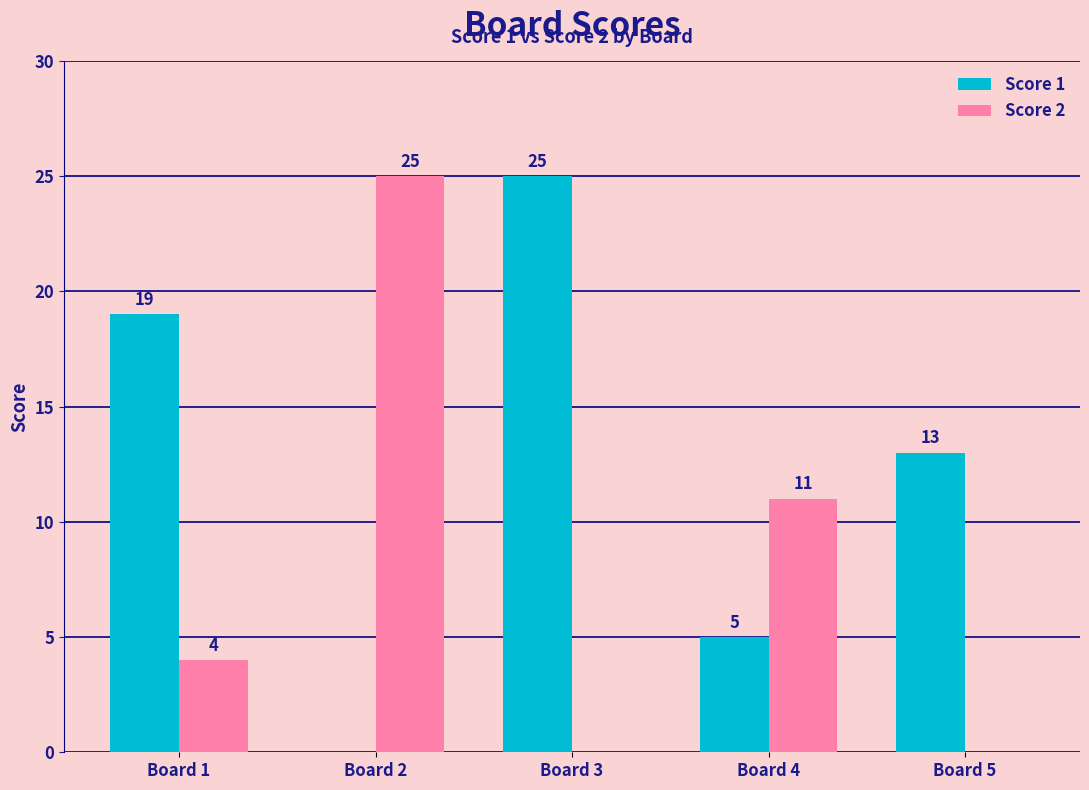

What is the maximum value for Score 2?

25